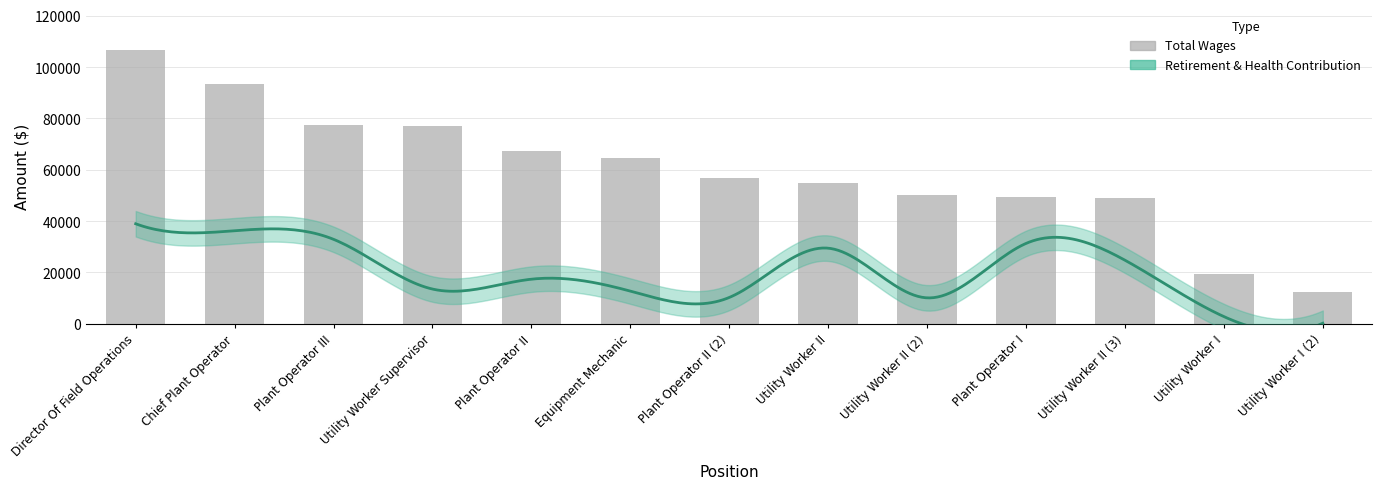

List the labels in order of value, smallest first.

Utility Worker I (2), Utility Worker I, Utility Worker II (3), Plant Operator I, Utility Worker II (2), Utility Worker II, Plant Operator II (2), Equipment Mechanic, Plant Operator II, Utility Worker Supervisor, Plant Operator III, Chief Plant Operator, Director Of Field Operations